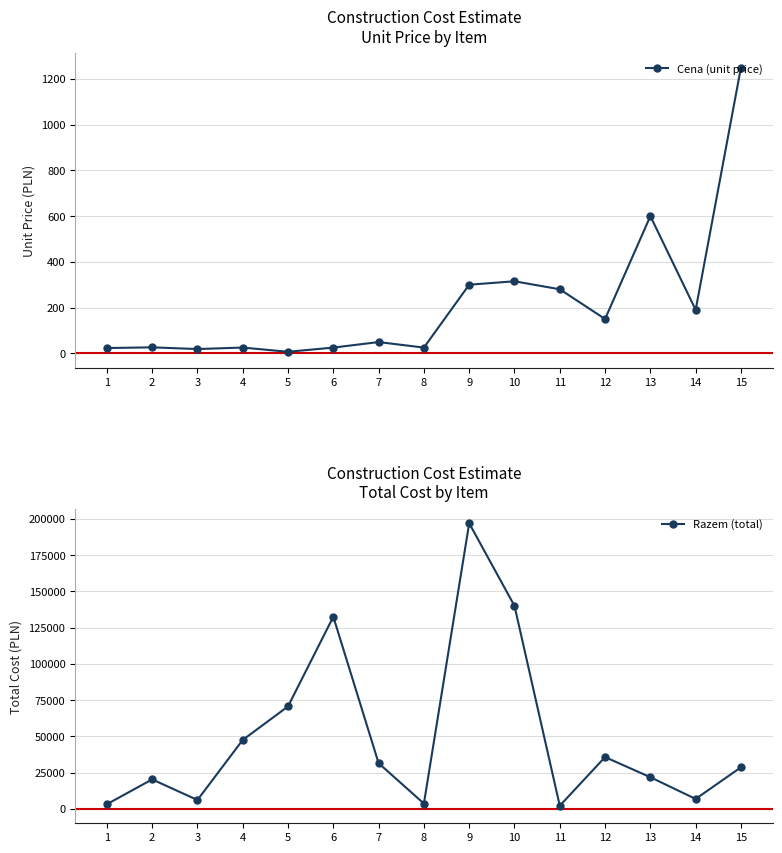

Reading left to right, list all the values displayed in this chart.

Cena (unit price): 22.9	26.0	18.4	25.0	6.5	24.9	49.1	24.9	300.0	315.0	280.0	150.0	600.0	190.0	1250.0
Razem (total): 3290.4	20399.2	6199.0	47598.5	70717.7	132530.2	31570.1	3735.0	196950.0	140017.5	2240.0	35775.0	21900.0	6935.0	28750.0